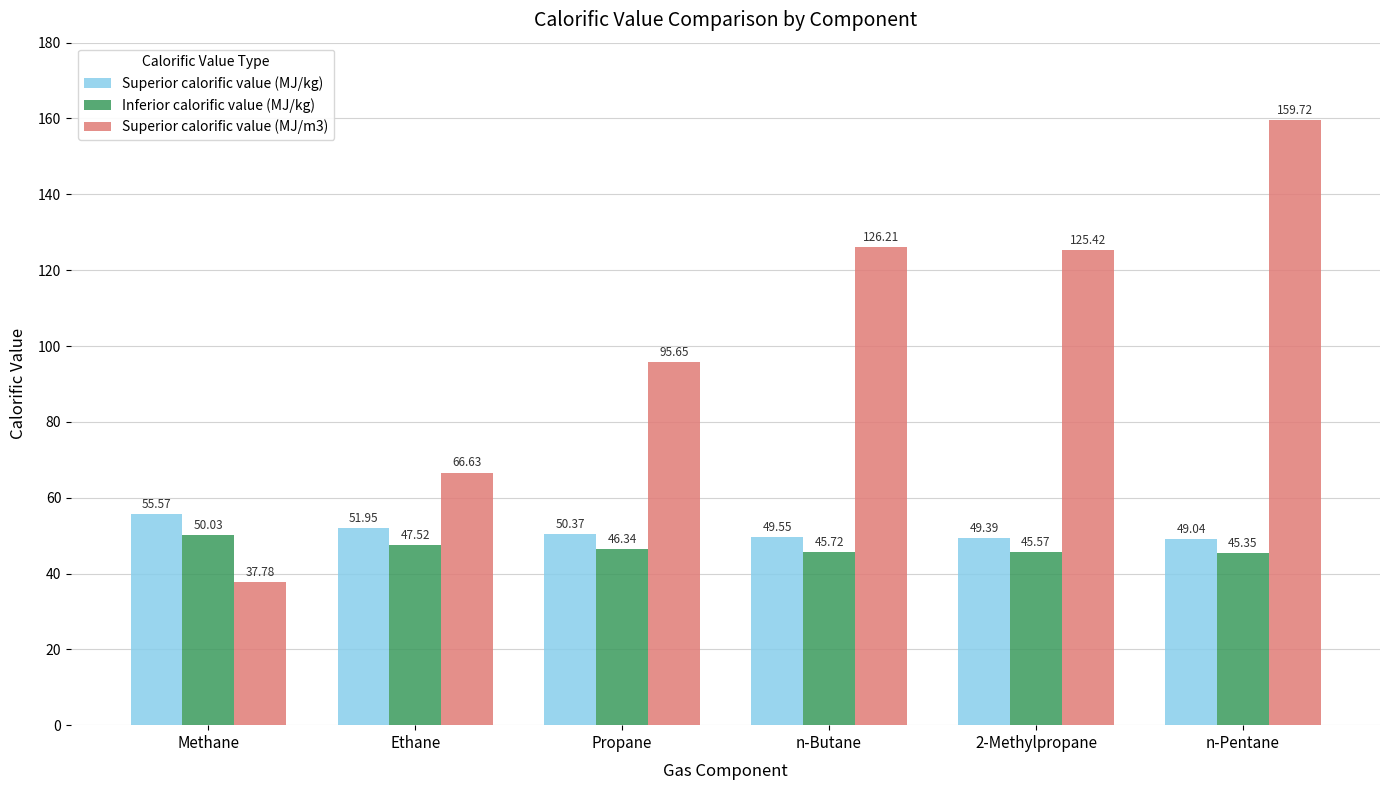

At which label is Superior calorific value (MJ/kg) closest to 52?

Ethane